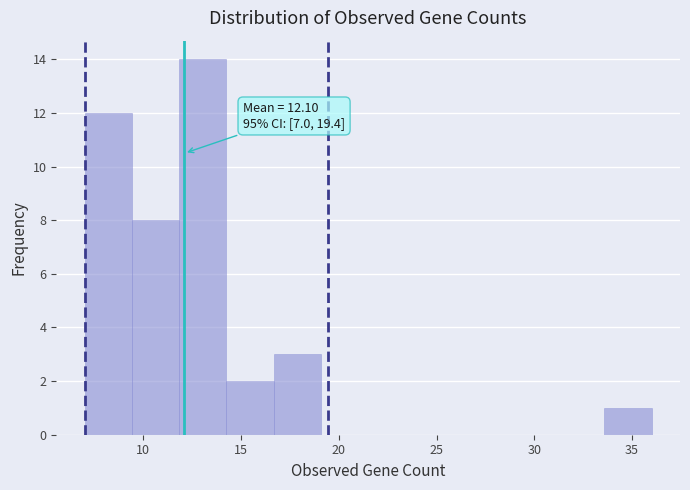

Over which range of the x-axis is the bar tallest?

12.0 to 14.5